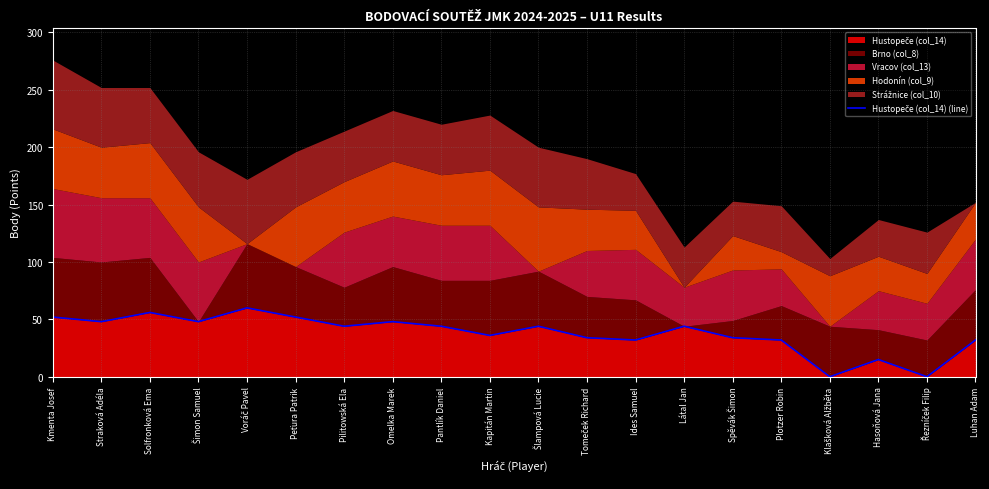

What is the label of the 14th point from the left?

Látal Jan